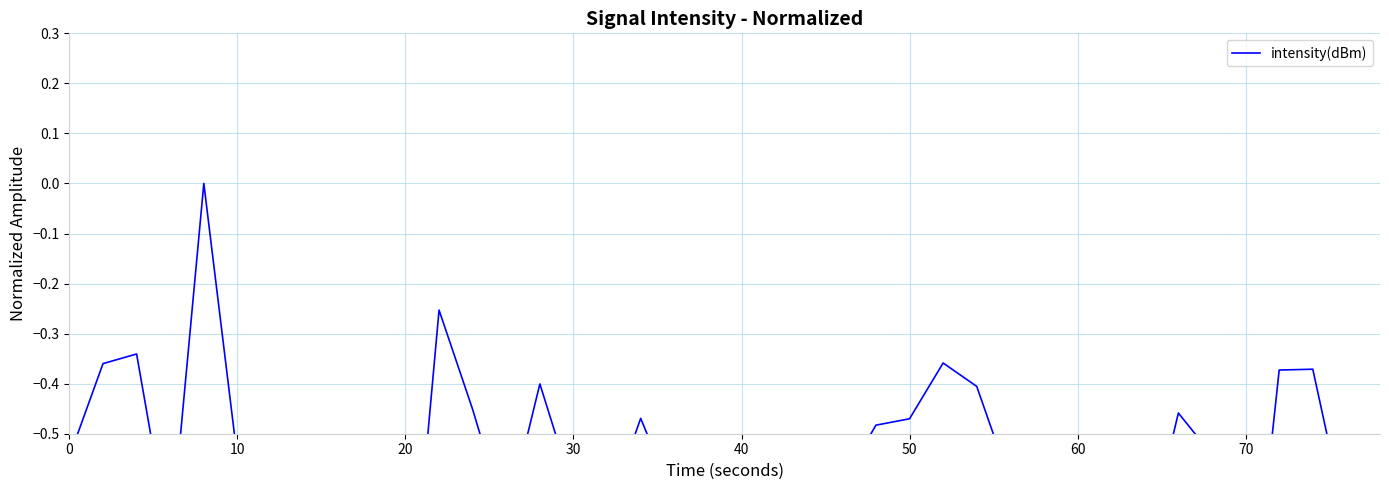

True or false: there are more than 1 points higher than both neighbors.

True